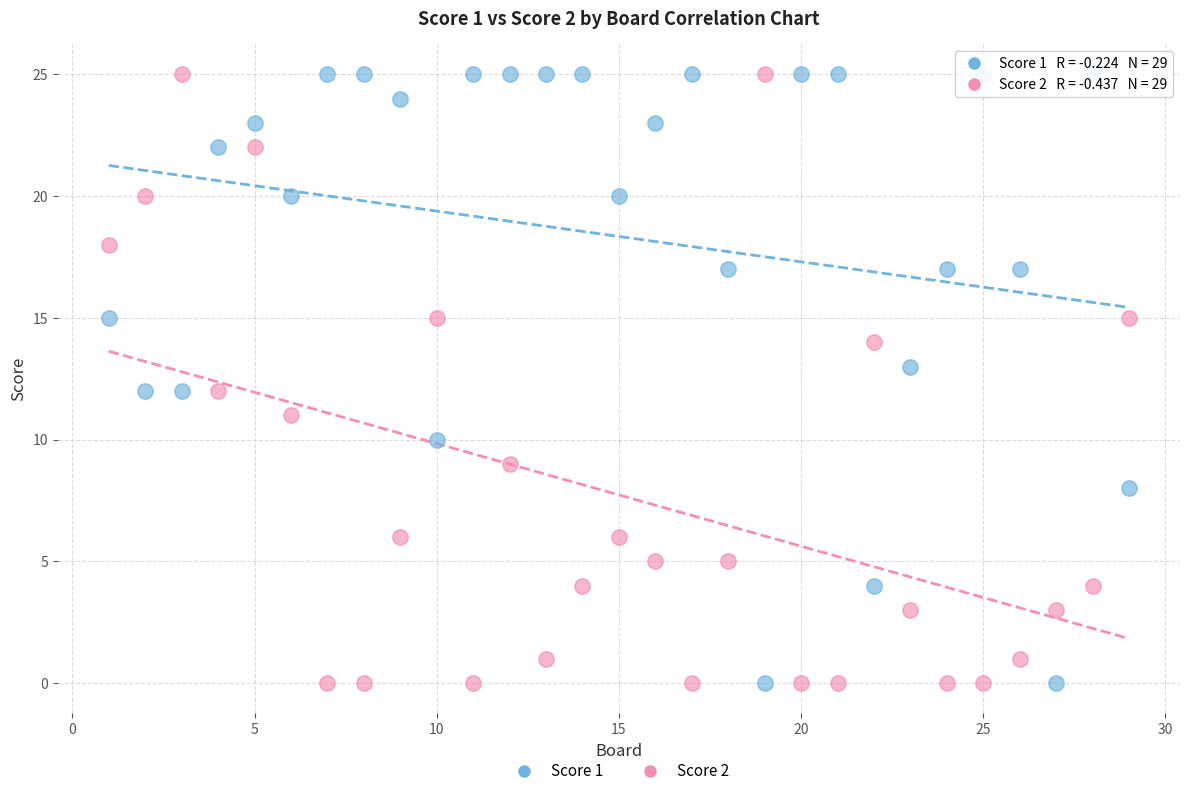

What are all the series names shown in the legend?

Score 1, Score 2